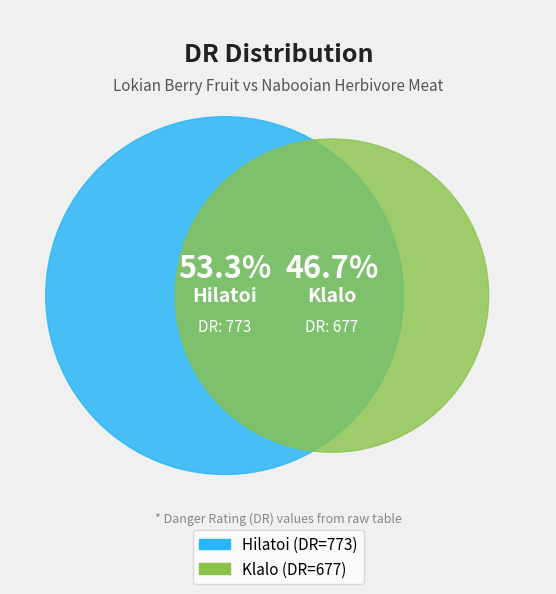

The Hilatoi slice represents 45% of the pie. True or false?

False